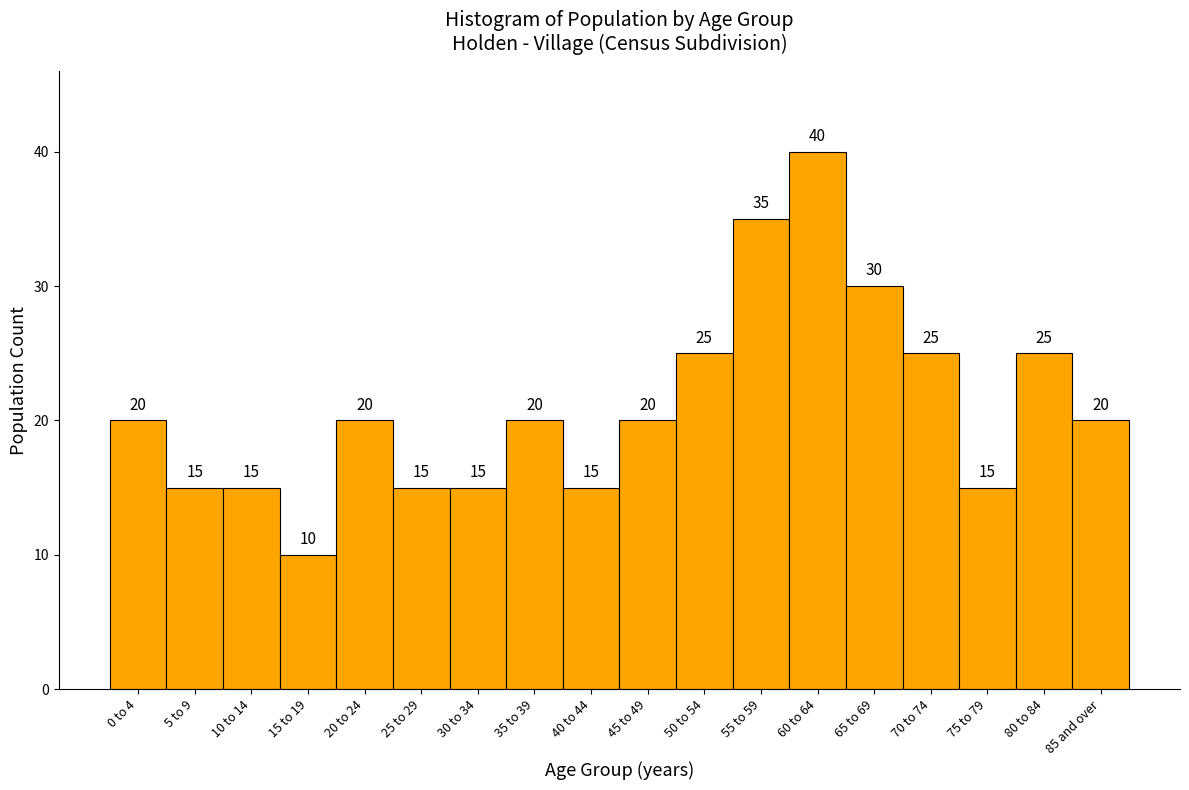

Reading left to right, extract all data points from this chart.

0 to 4=20	5 to 9=15	10 to 14=15	15 to 19=10	20 to 24=20	25 to 29=15	30 to 34=15	35 to 39=20	40 to 44=15	45 to 49=20	50 to 54=25	55 to 59=35	60 to 64=40	65 to 69=30	70 to 74=25	75 to 79=15	80 to 84=25	85 and over=20